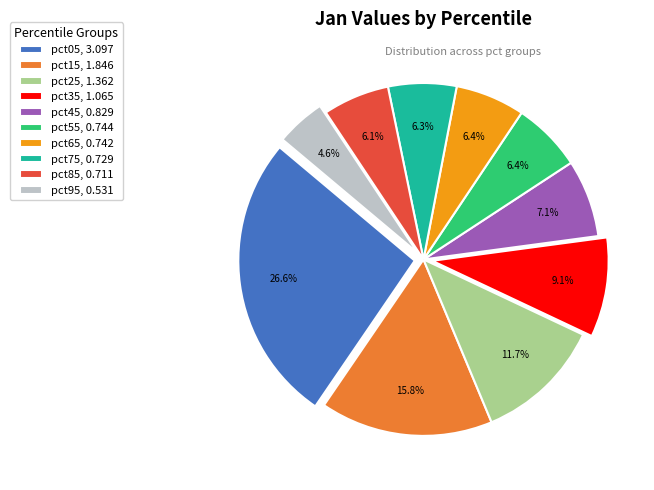

Between pct25, 1.362 and pct35, 1.065, which is larger?

pct25, 1.362